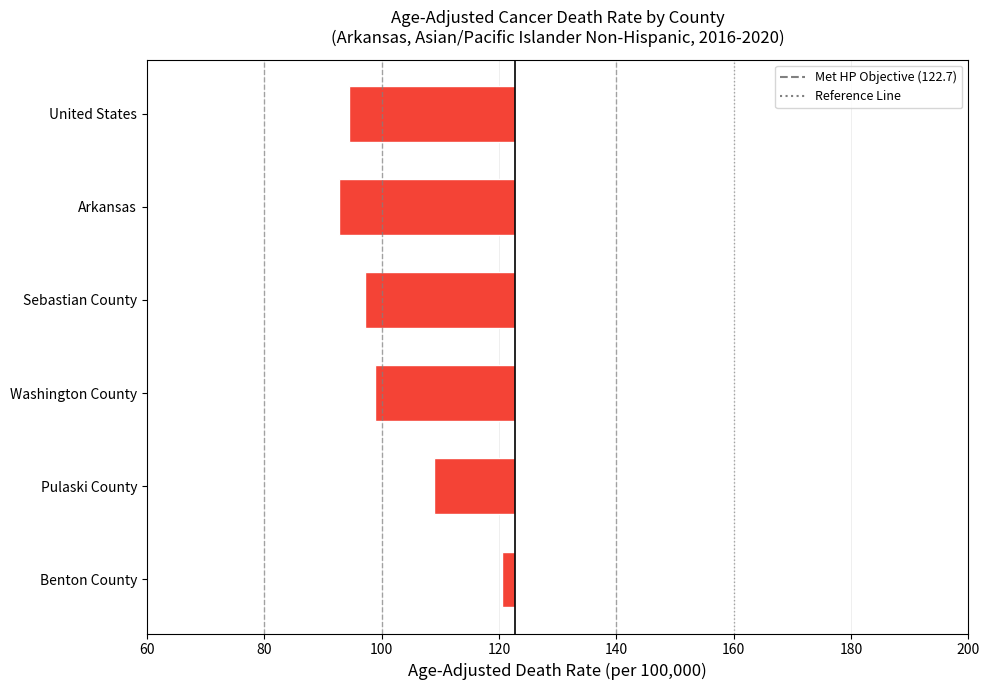

What is the value of the 1st bar from the left?

-2.1